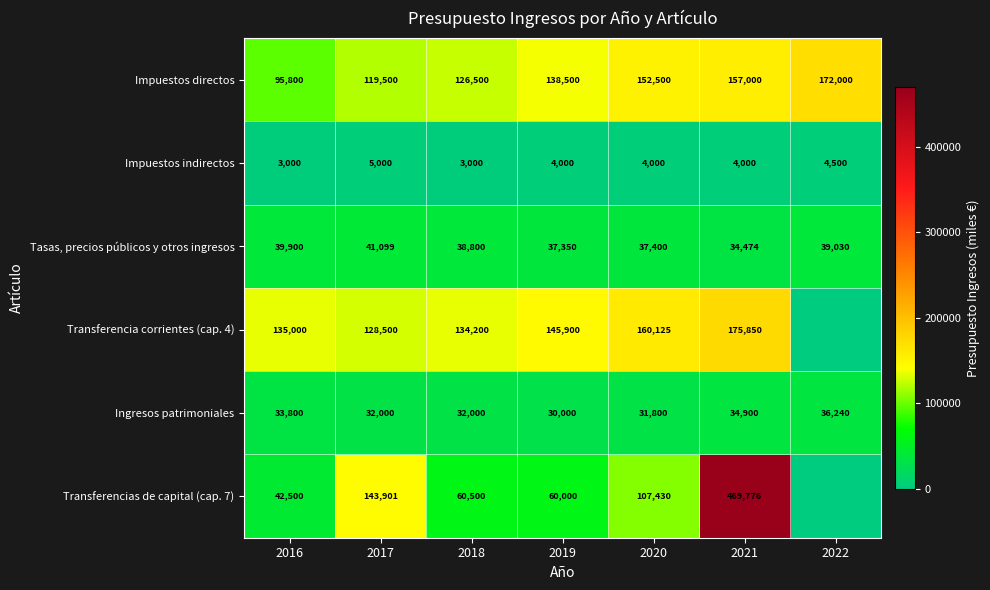

What is the approximate value of Ingresos patrimoniales at 2018?

32000